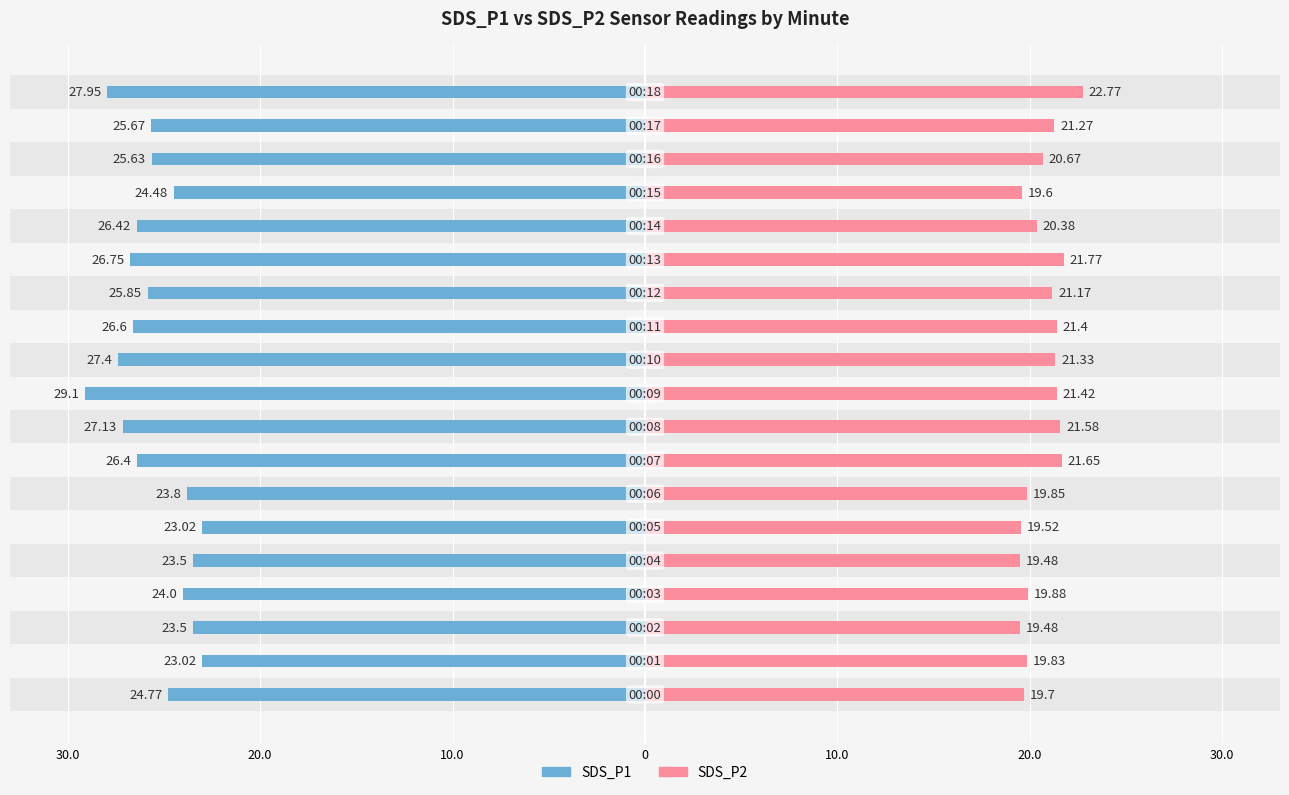

Reading left to right, extract all data points from this chart.

SDS_P1: 24.8	23.0	23.5	24.0	23.5	23.0	23.8	26.4	27.1	29.1	27.4	26.6	25.9	26.8	26.4	24.5	25.6	25.7	27.9
SDS_P2: 19.7	19.8	19.5	19.9	19.5	19.5	19.9	21.6	21.6	21.4	21.3	21.4	21.2	21.8	20.4	19.6	20.7	21.3	22.8